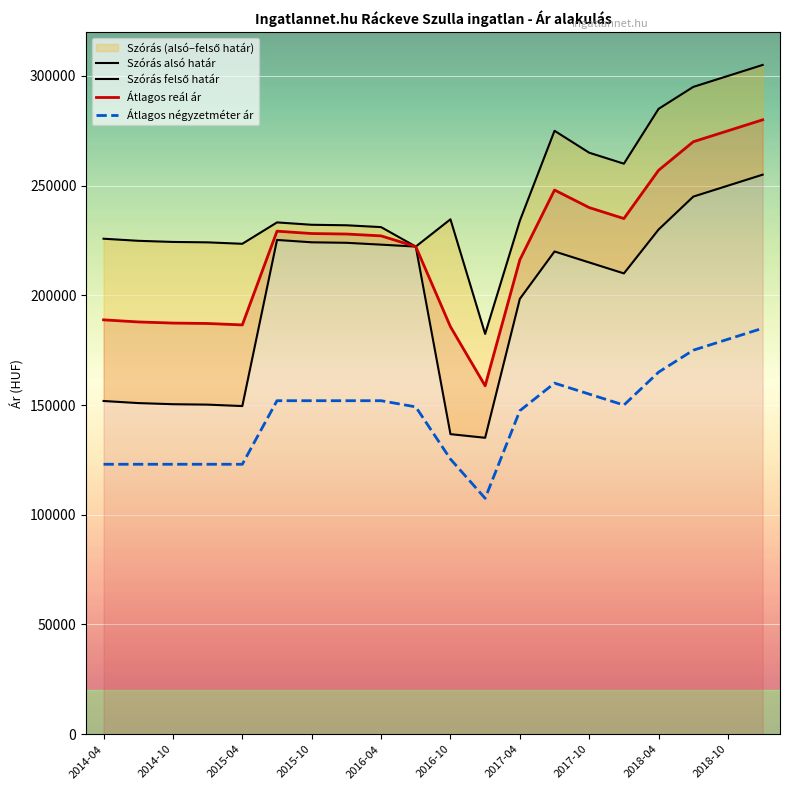

Which category has the lowest value across all series?

11